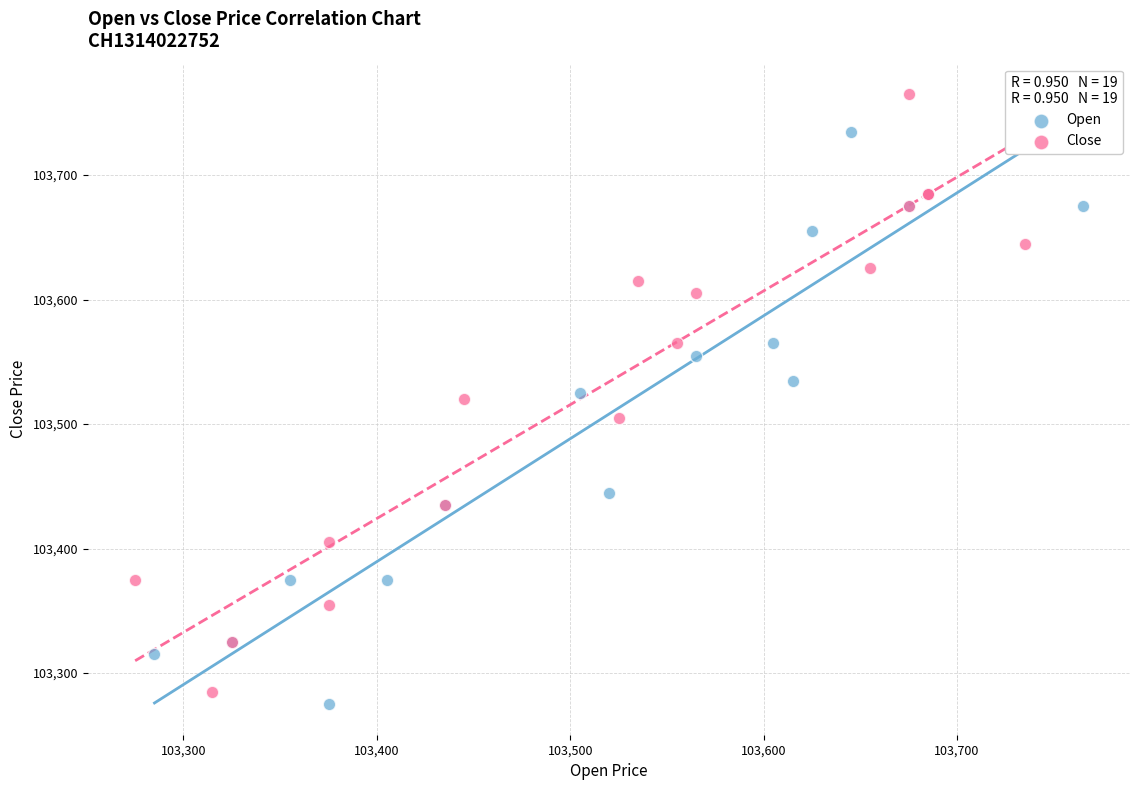

Which series reaches the maximum Y coordinate?

Close